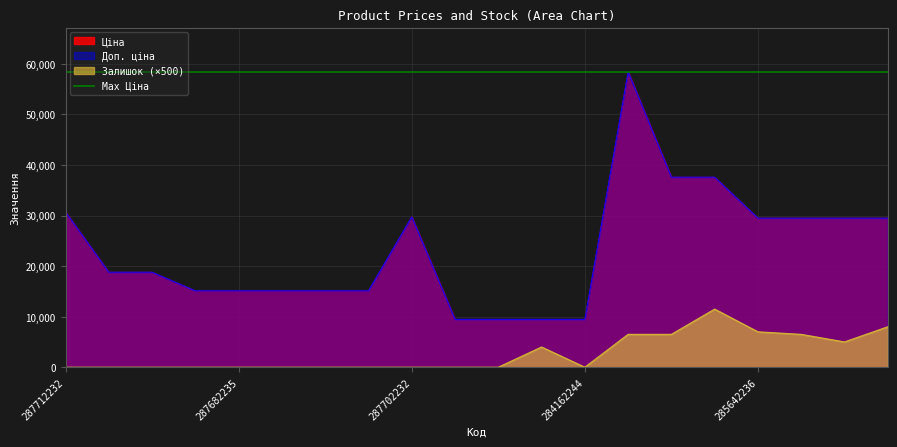

Does the chart have visible grid lines?

Yes